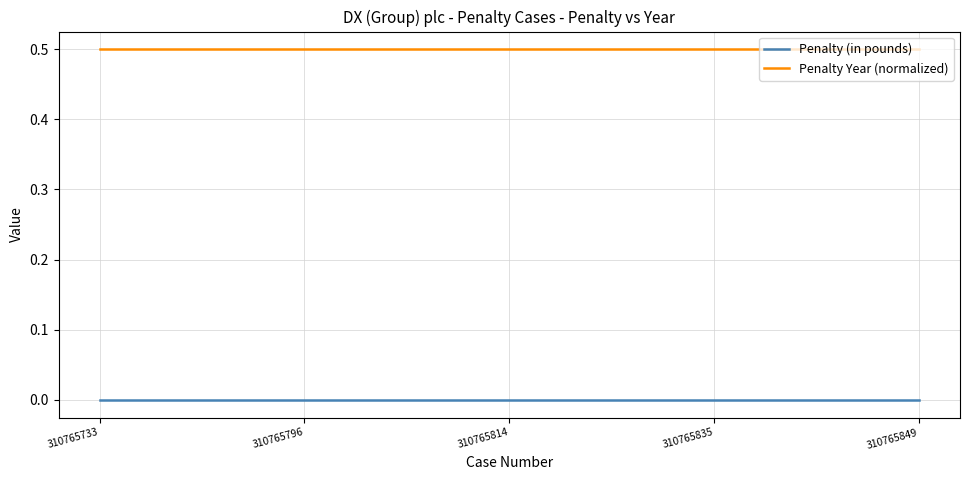

List the series in order of their overall mean, highest first.

Penalty Year (normalized), Penalty (in pounds)